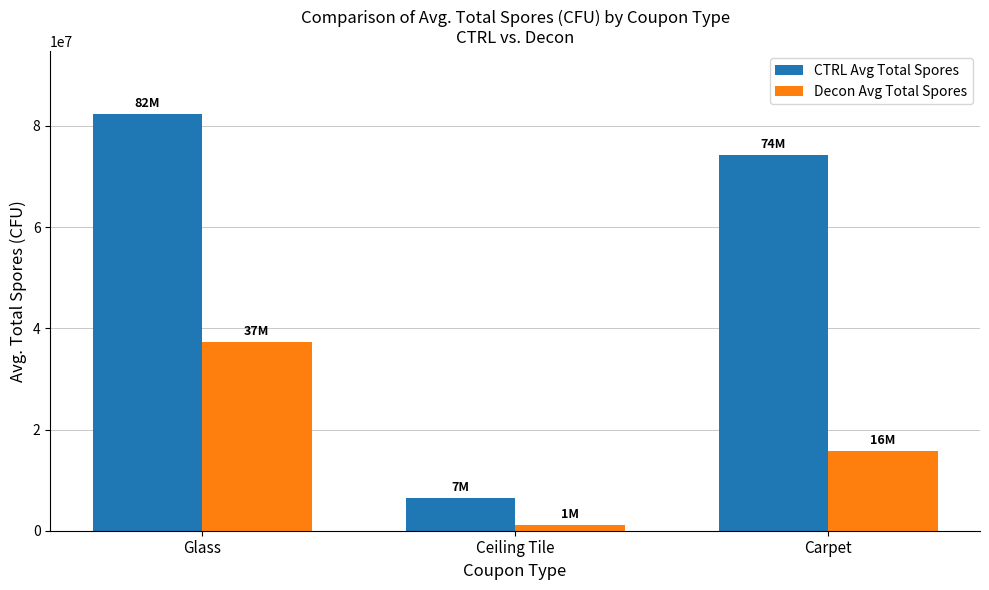

What is the difference between the maximum and second lowest values in the Decon Avg Total Spores series?

21460000